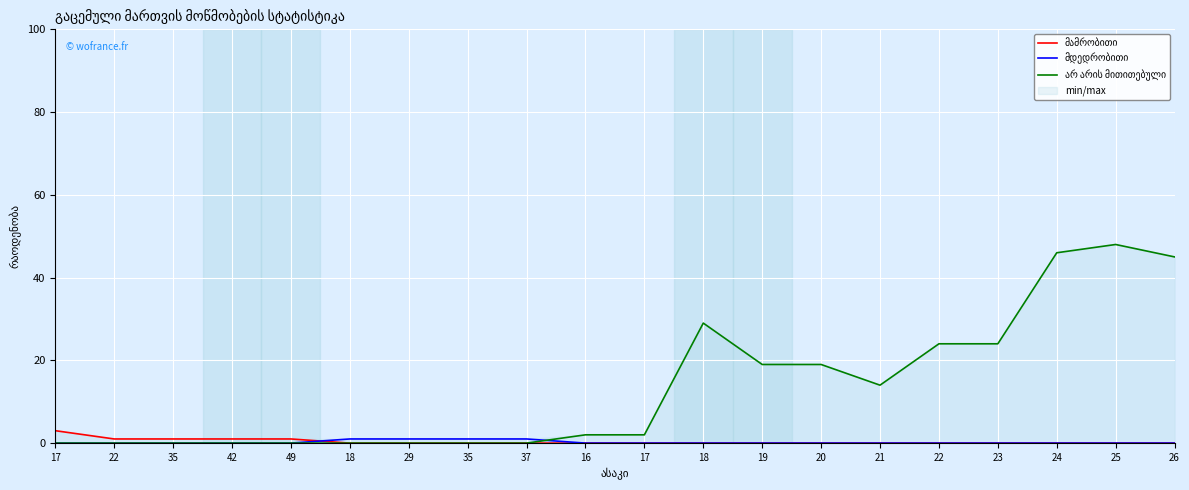

What are all the series names shown in the legend?

მამრობითი, მდედრობითი, არ არის მითითებული